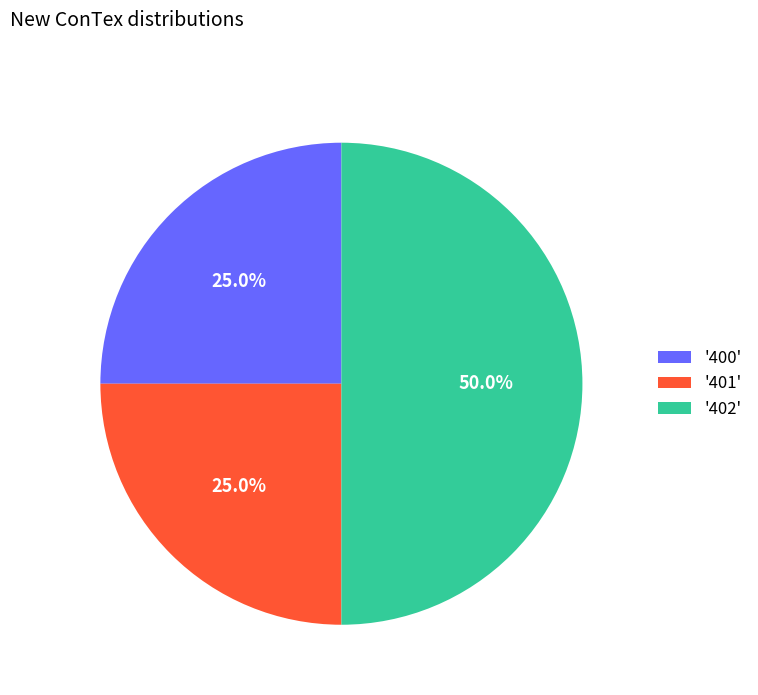

Is '401' the majority of the pie?

No